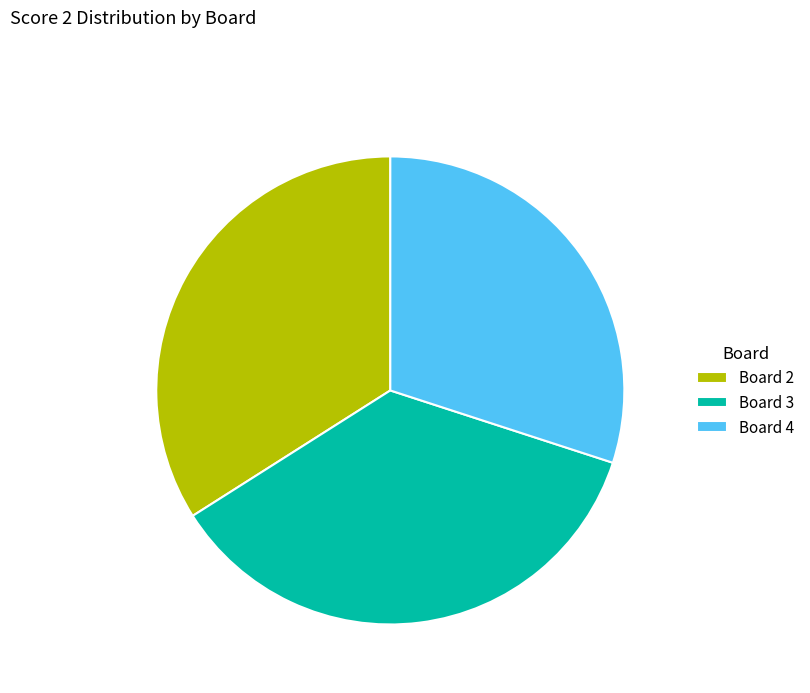

Is it true that Board 2 is 34% of the pie?

True